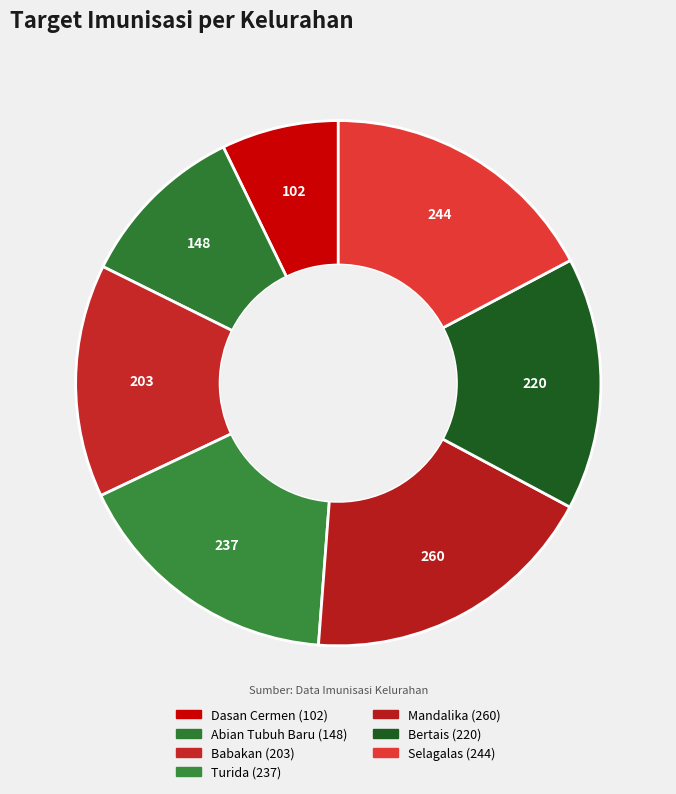

Does Dasan Cermen account for over 50% of the chart?

No